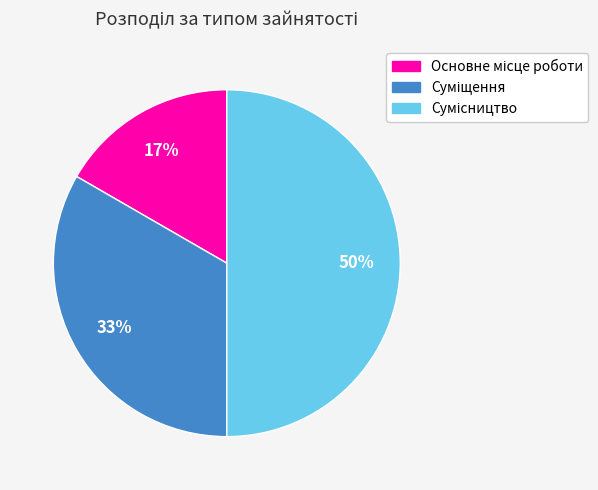

To the nearest percent, what is the average slice percentage?

33%